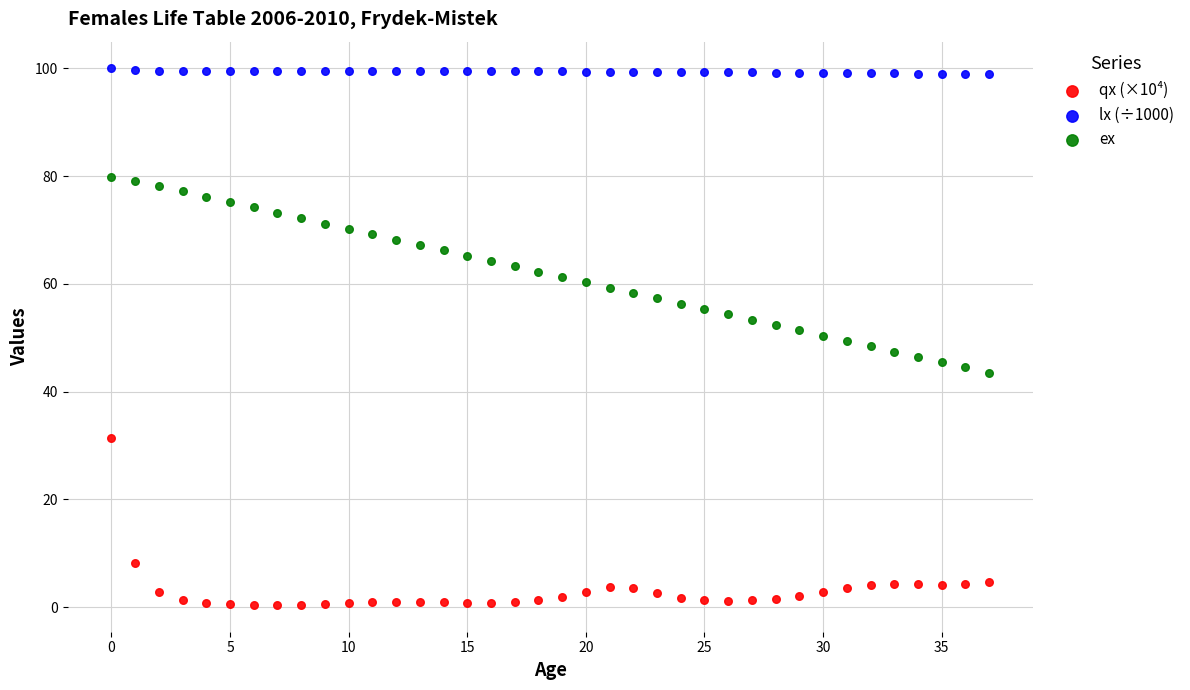

Which series reaches the minimum Y coordinate?

qx (×10⁴)